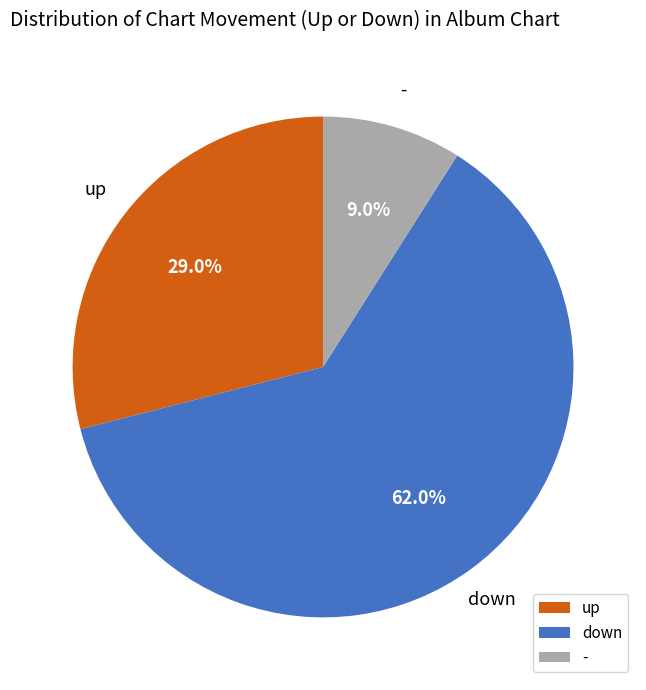

To the nearest percent, what is the combined percentage of down and -?

71%